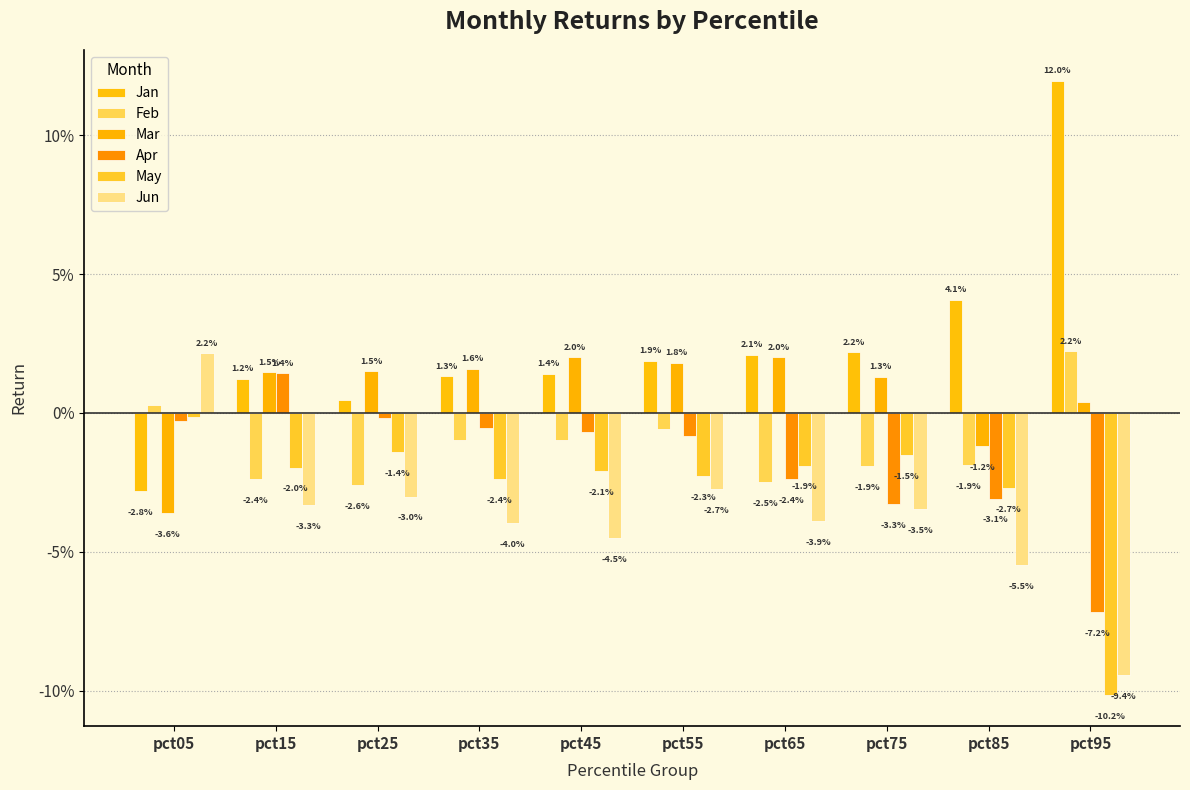

Which has a higher value, pct55 or pct25?

pct55